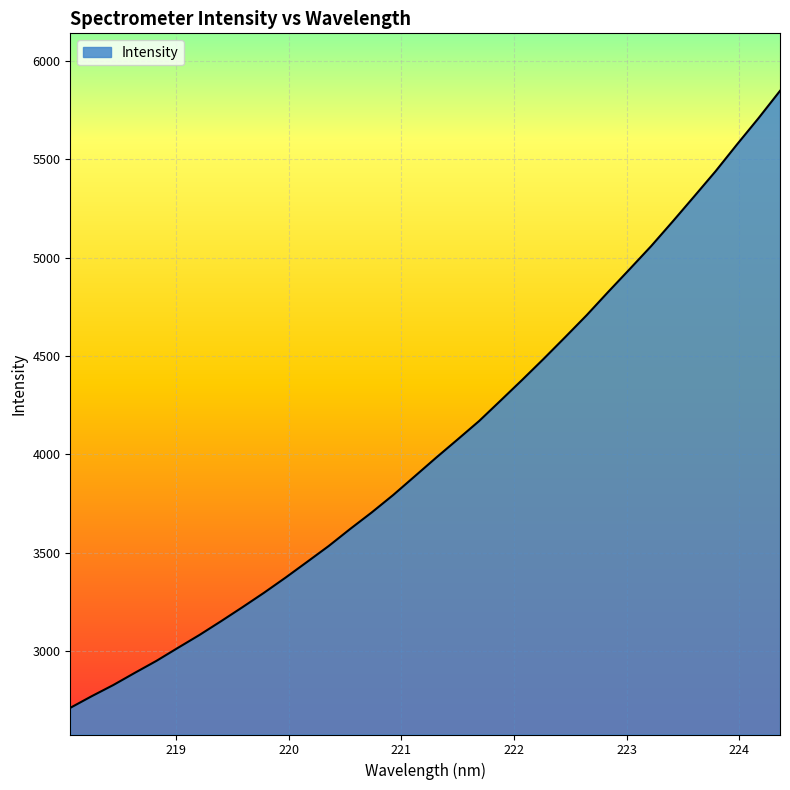

What is the smallest value displayed?

2711.5